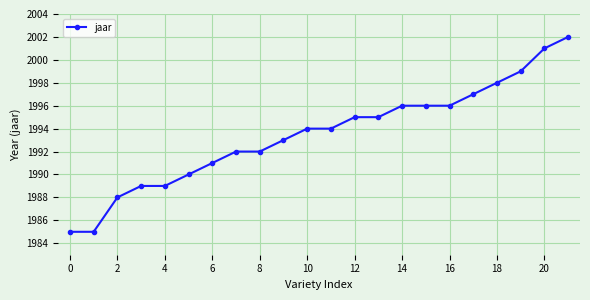

What is the value of the 13th point from the left?

1995